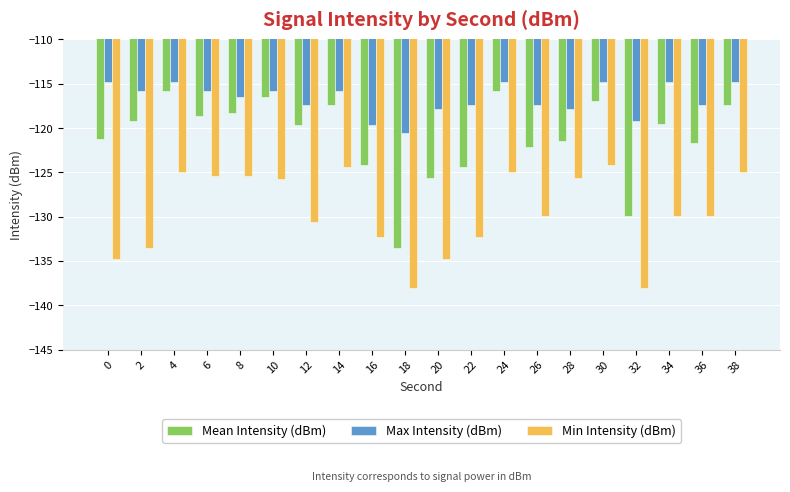

At how many categories does at least one series exceed -129?

20